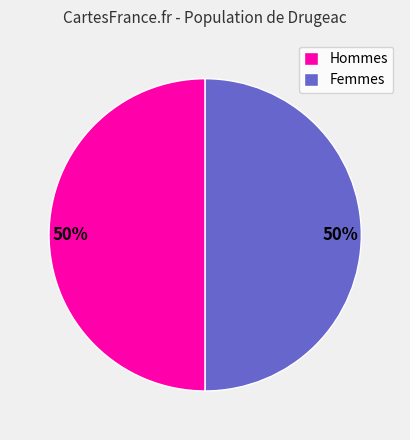

Approximately how many times larger is the value at Hommes compared to Femmes?

1.0